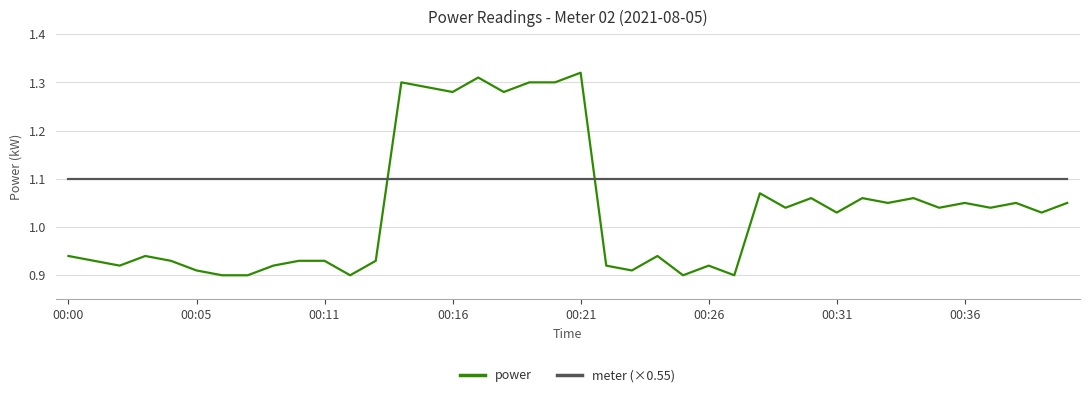

True or false: power and meter (×0.55) intersect in this chart.

True